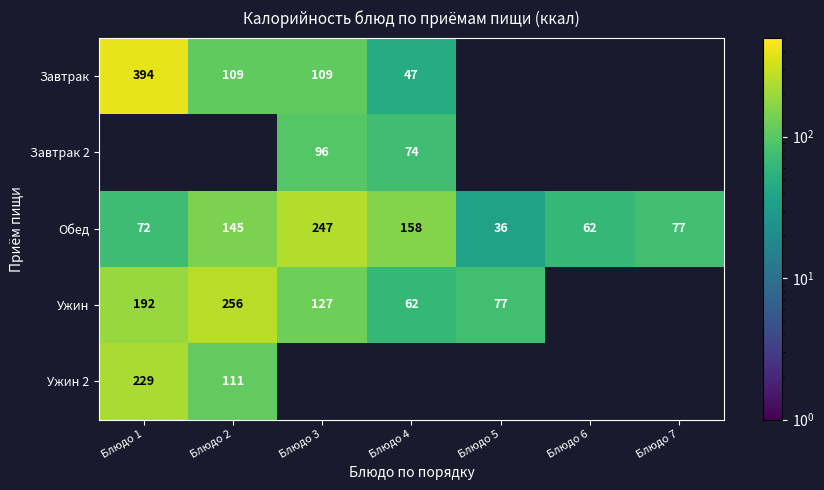

Which category has the lowest value in the Обед series?

Блюдо 5